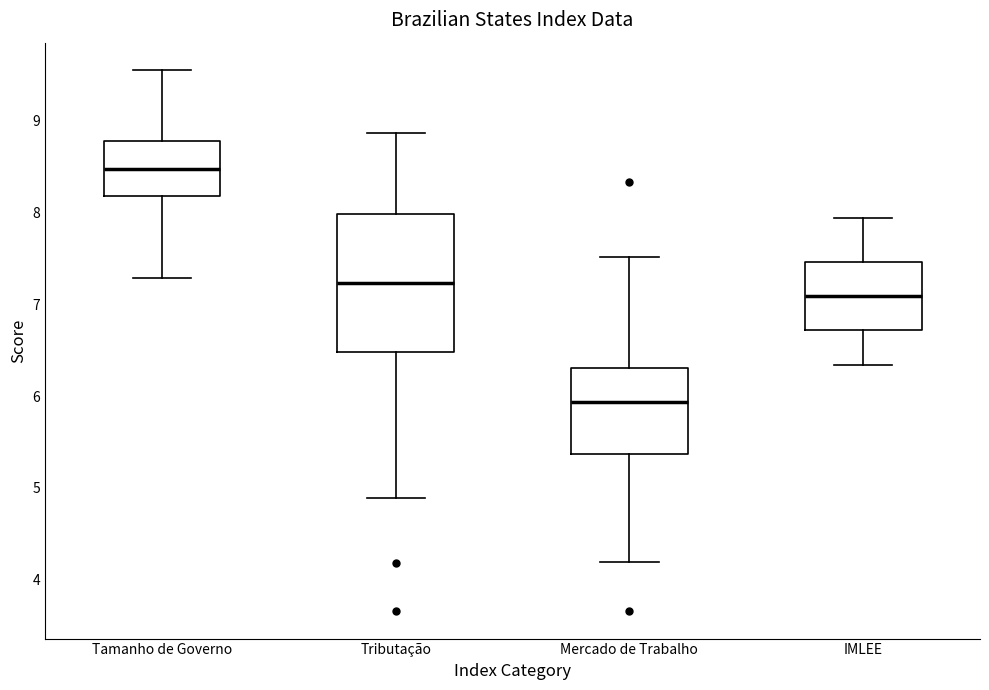

Where does the median line of the box for Tamanho de Governo sit on the y-axis? The values are not printed on the chart, so give them approximately, as read against the axis.

8.5